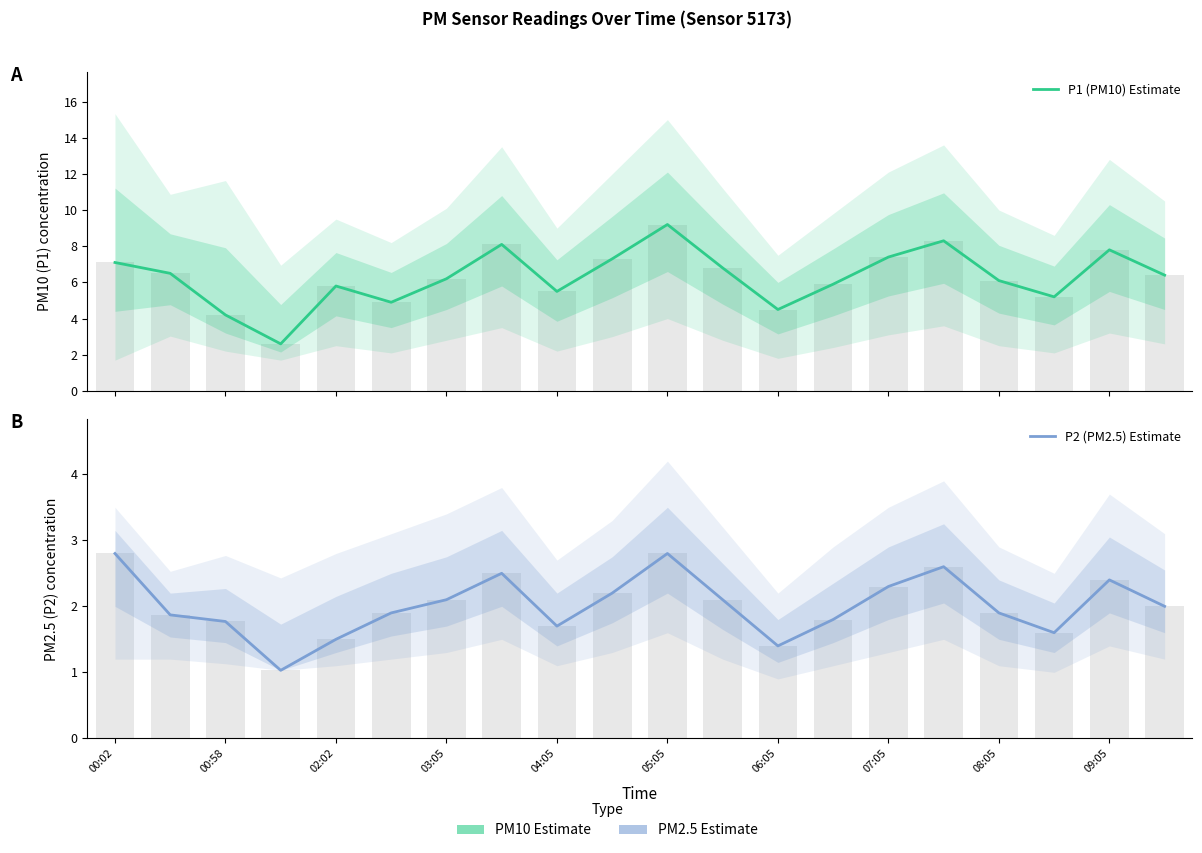

What are all the series names shown in the legend?

P1 (PM10) Estimate, P2 (PM2.5) Estimate